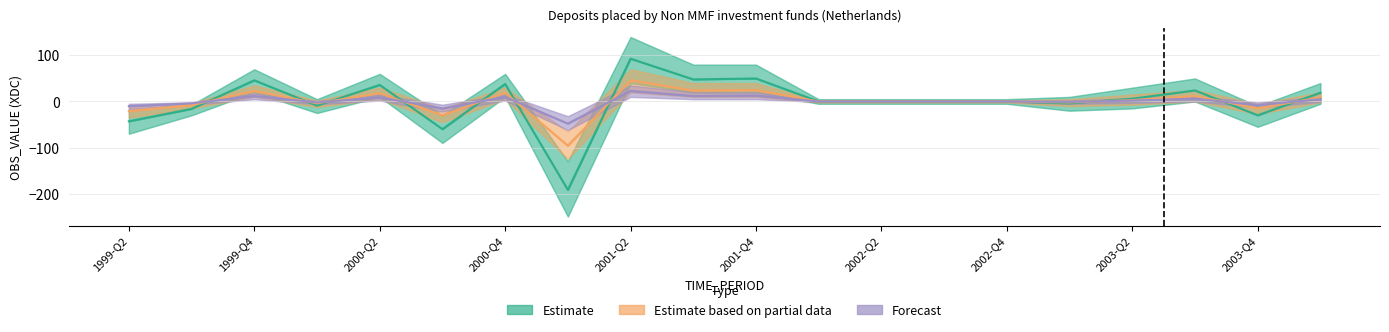

What is the difference between the Forecast values at 2001-Q4 and 2003-Q2?

11